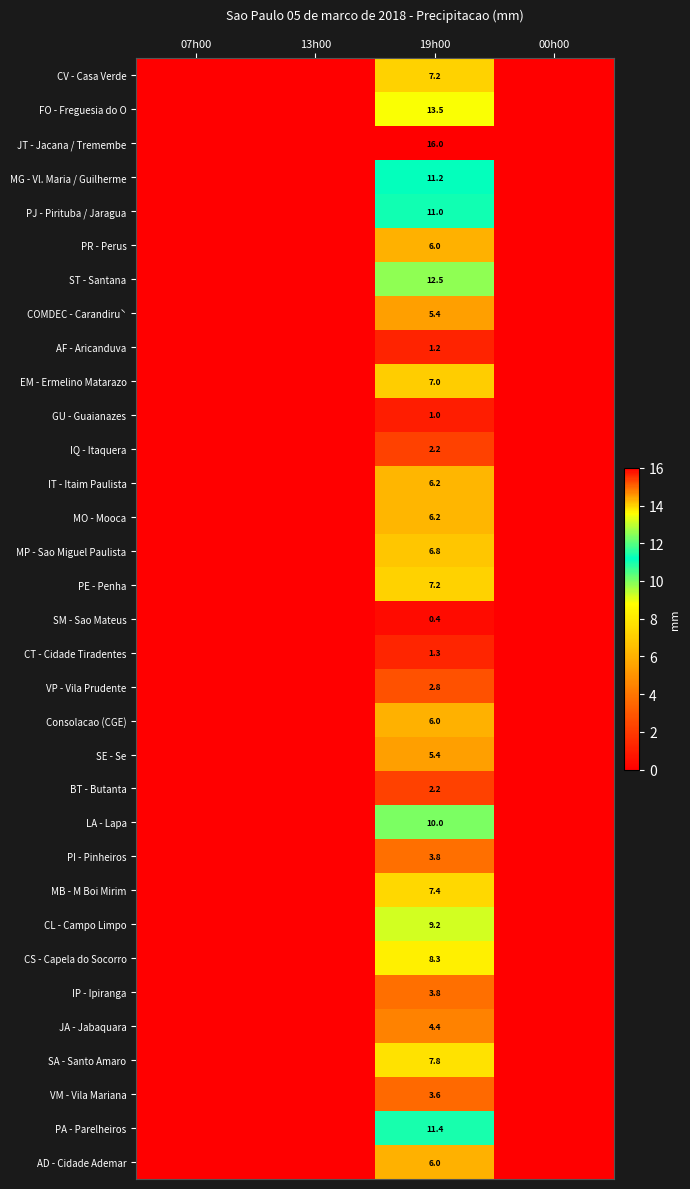

At which category is the sum across all series the highest?

19h00